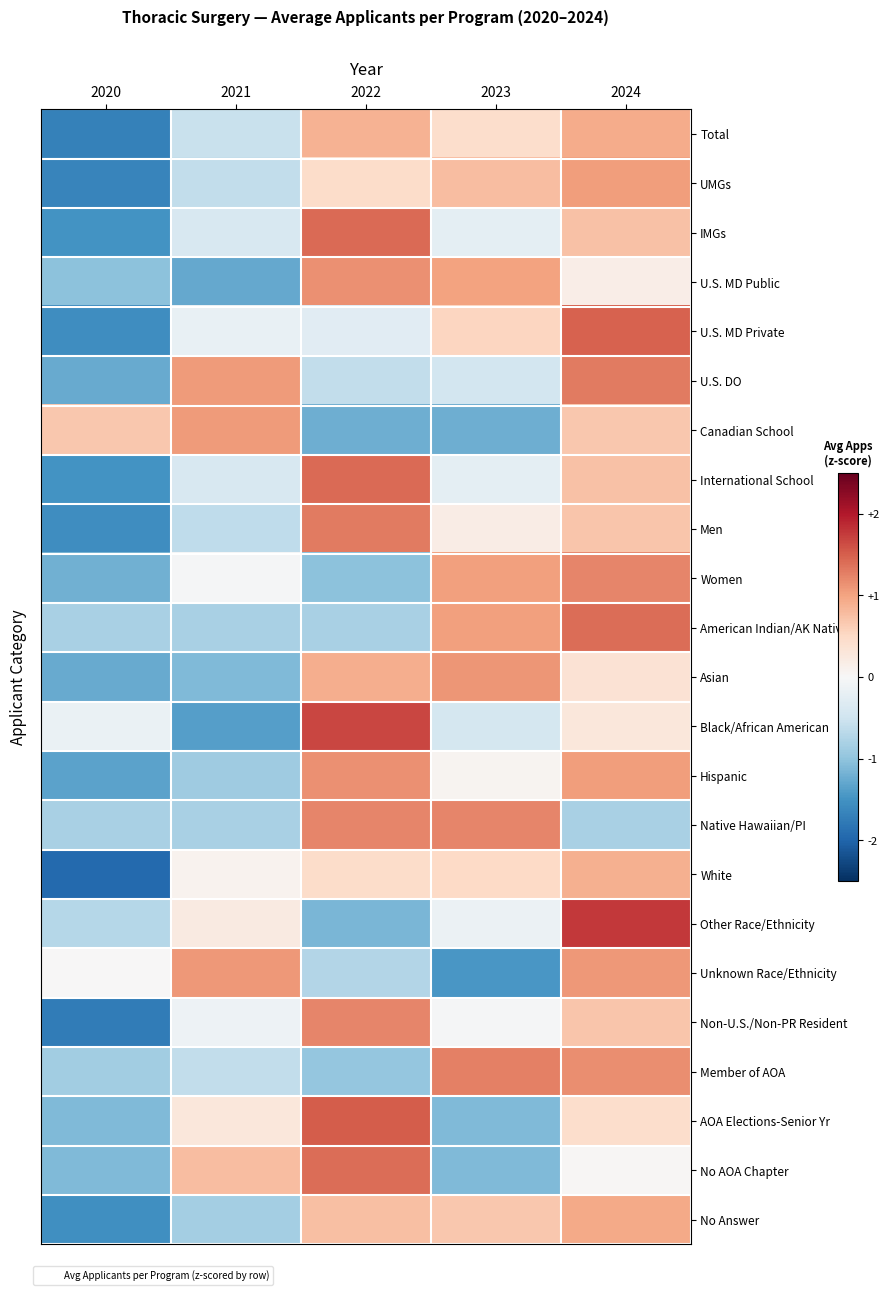

Between 2021 and 2024, which is larger?

2024